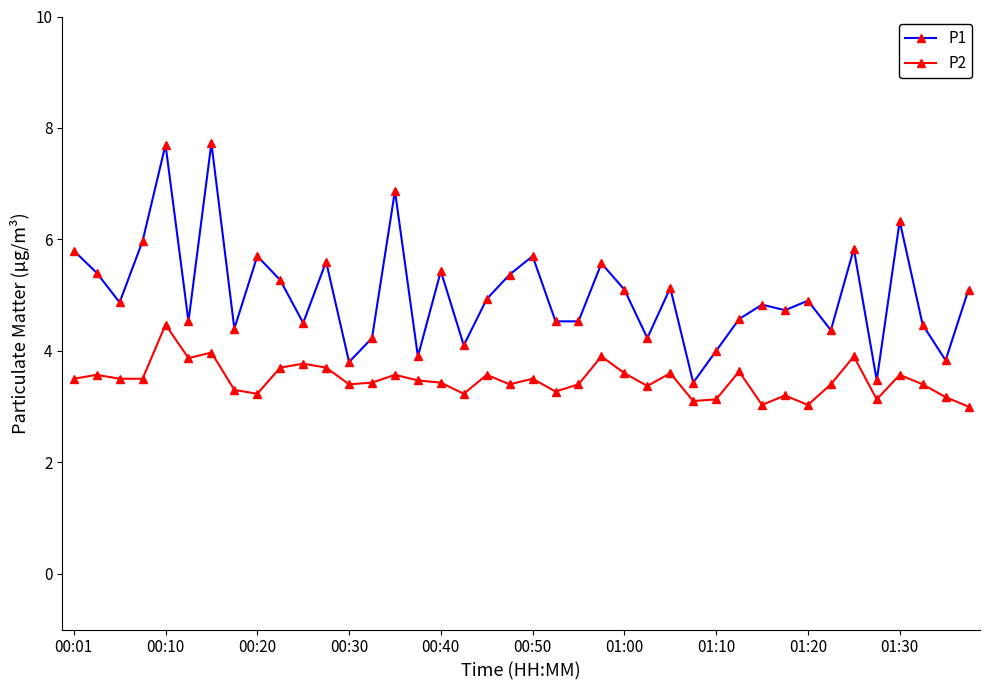

Rank the series by their maximum value, from highest to lowest.

P1, P2